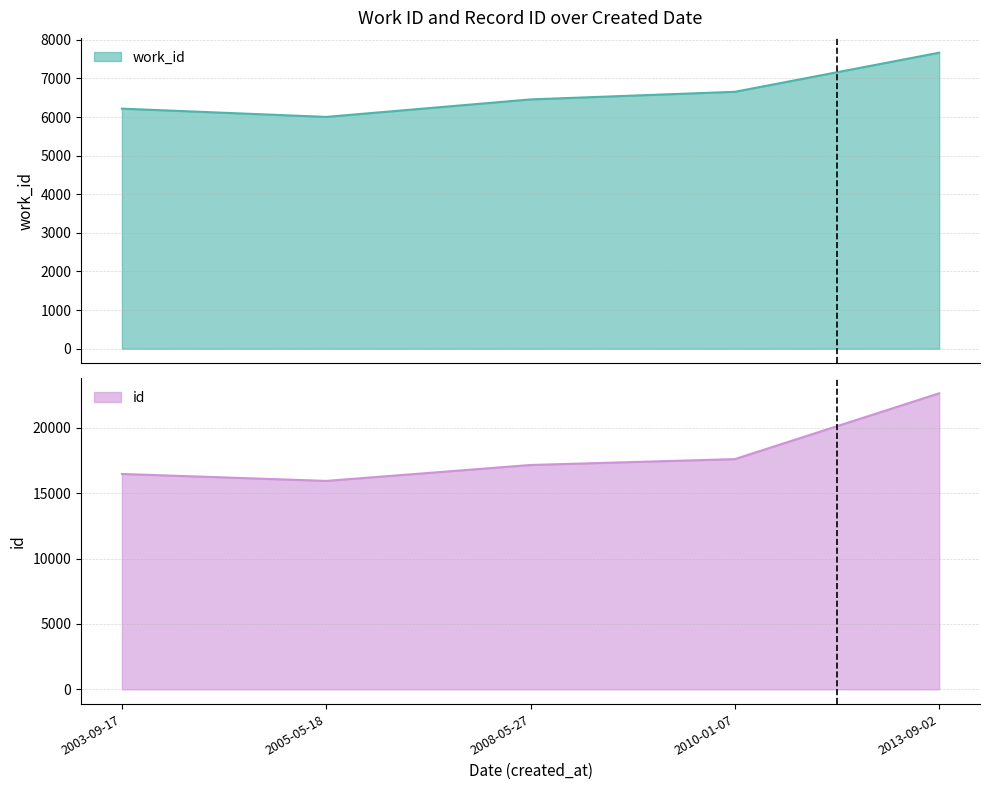

The chart shows a value of 31069 at 2010-01-07. True or false?

False